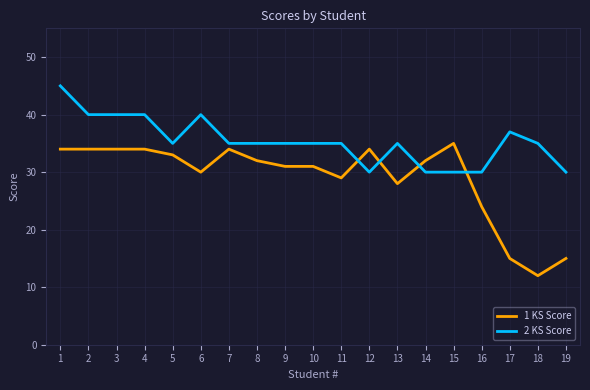

Rank the series by their average value, from highest to lowest.

2 KS Score, 1 KS Score